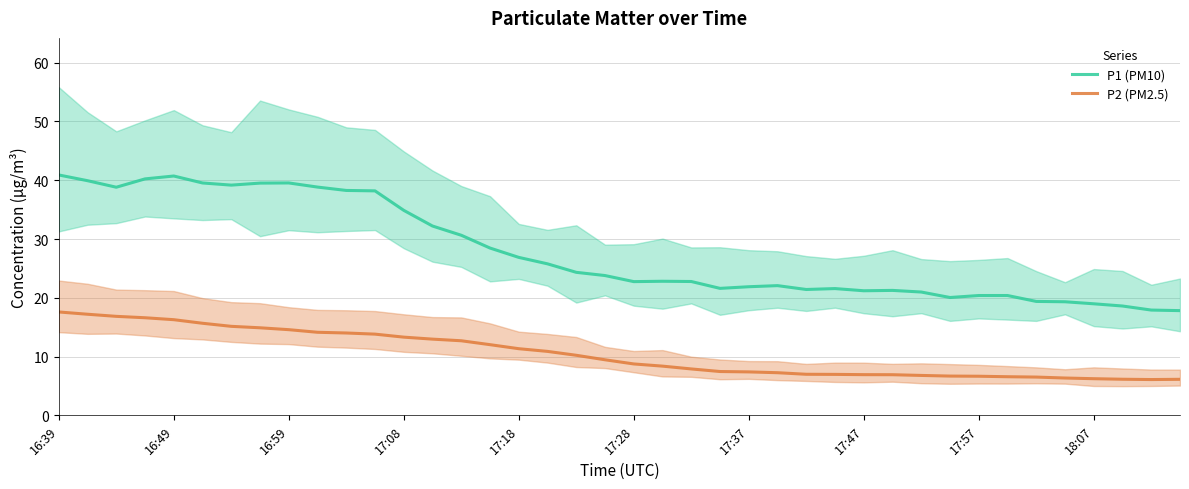

Rank the series by their average value, from highest to lowest.

P1 (PM10), P2 (PM2.5)